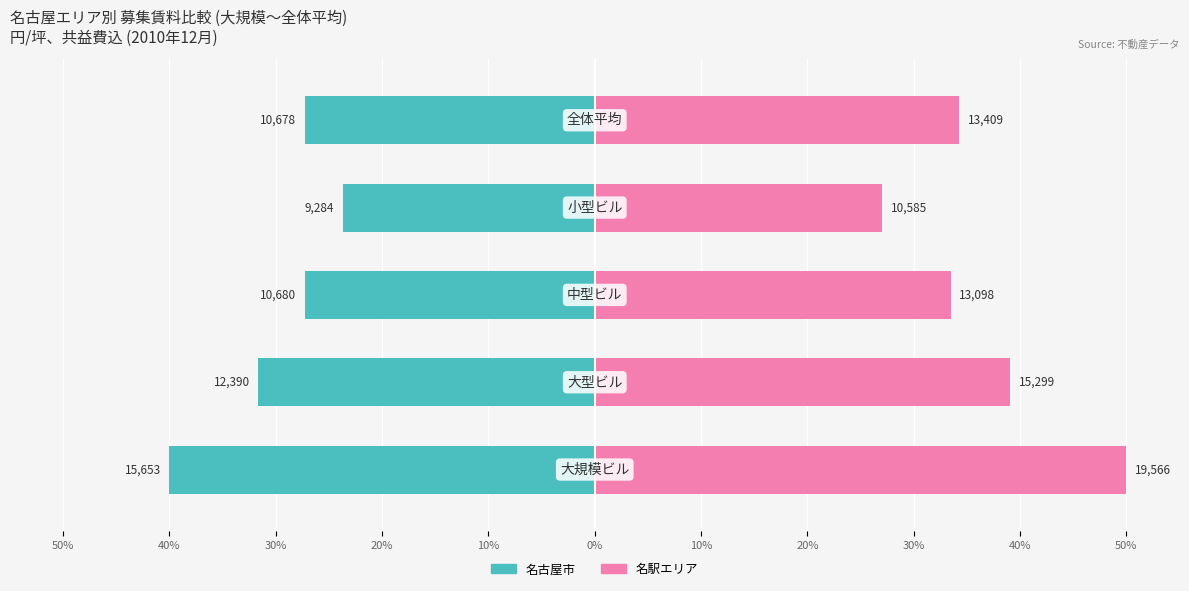

Is it true that 名駅エリア (2010-12) equals 84.3 at 50%?

False